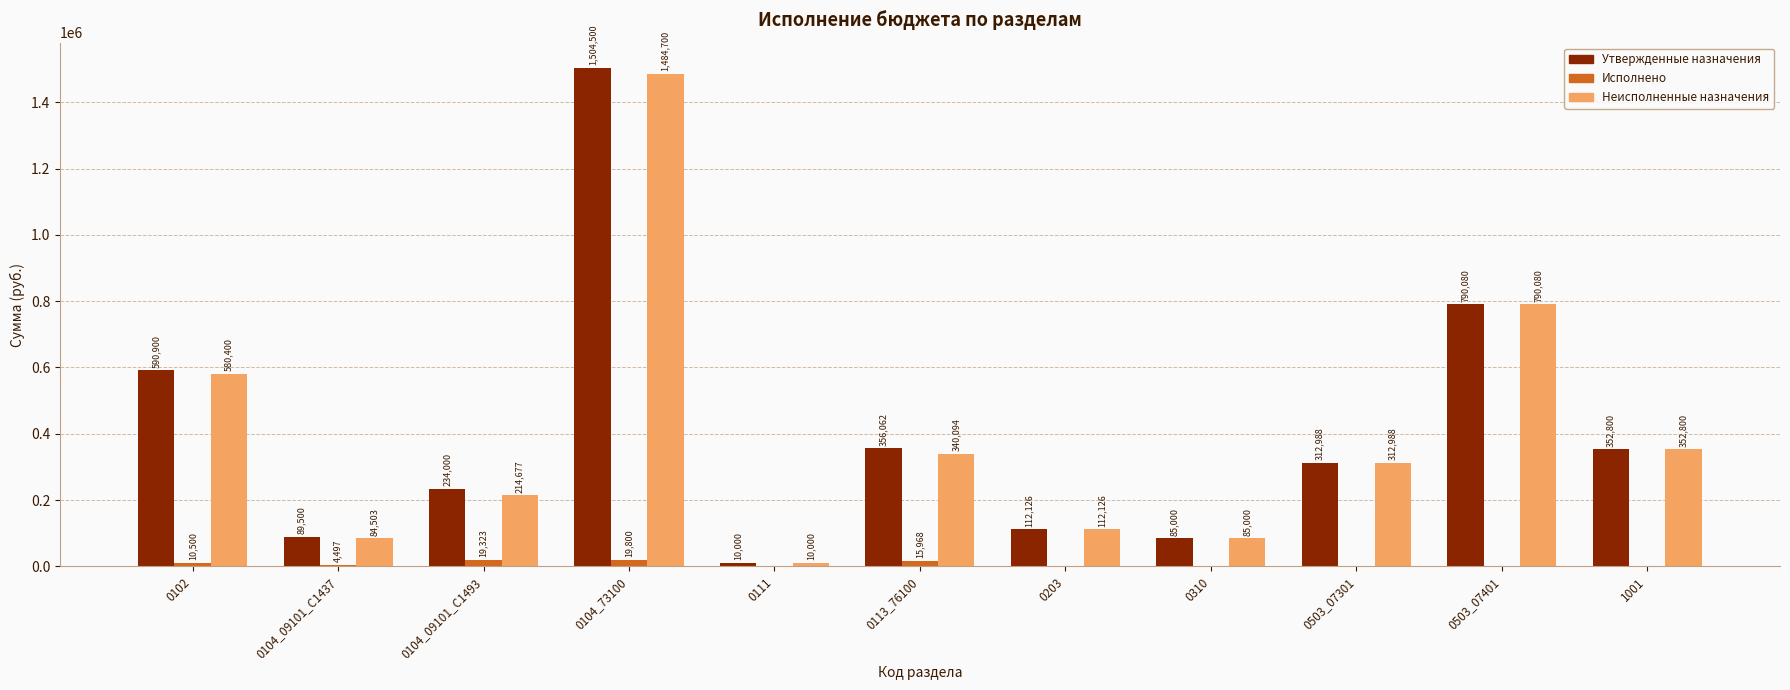

Which series has the largest total across all categories?

Утвержденные назначения